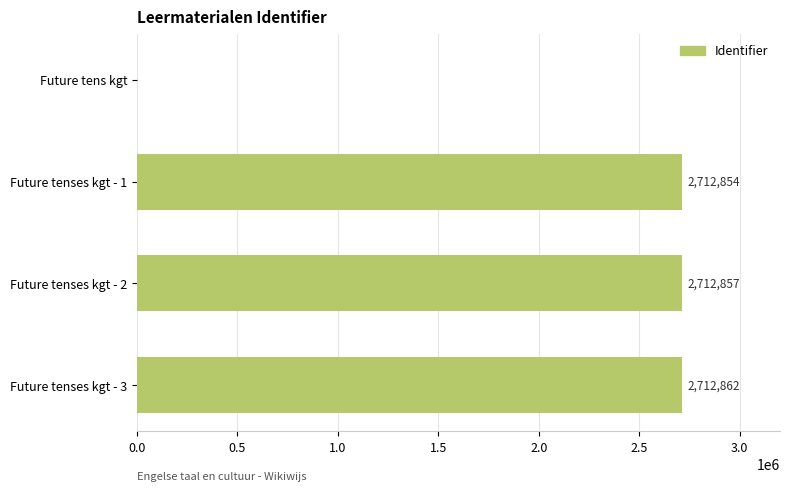

What is the sum of all values?

8138573